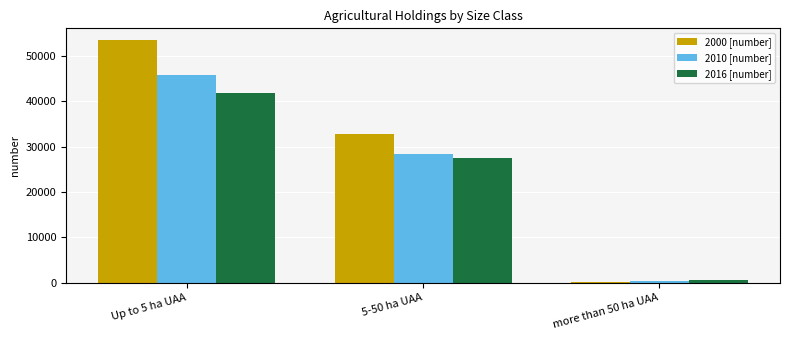

Which series changed the most between 5-50 ha UAA and more than 50 ha UAA?

2000 [number]